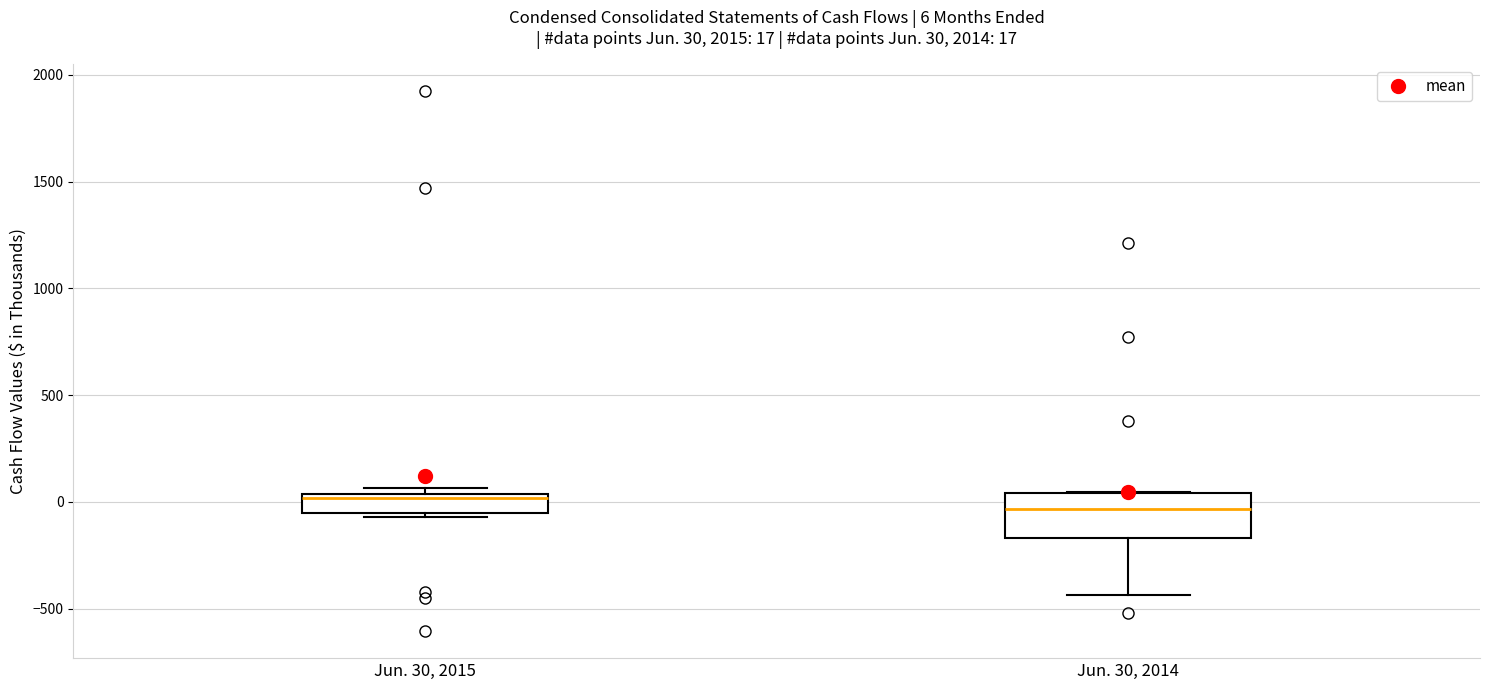

Comparing the boxes themselves (not the whiskers), which one is the tallest?

Jun. 30, 2014